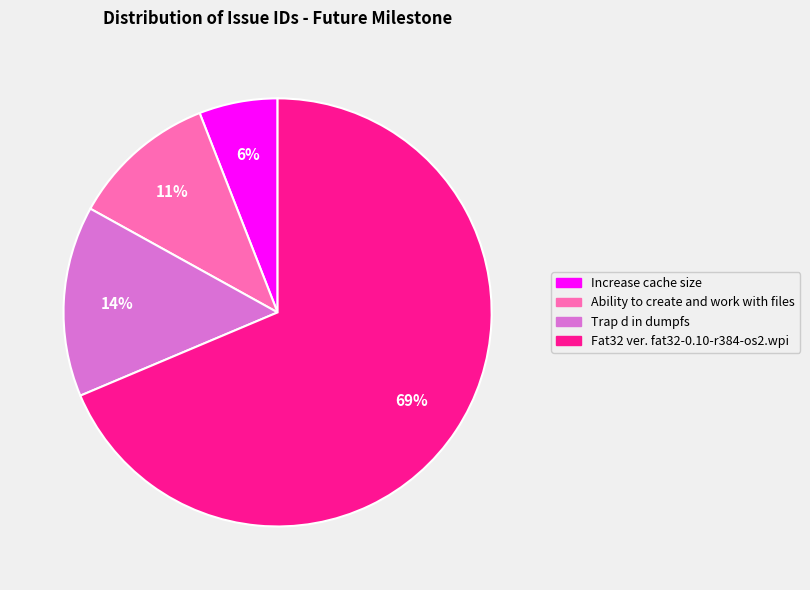

Is the sum of Fat32 ver. fat32-0.10-r384-os2.wpi and Increase cache size greater than half?

Yes